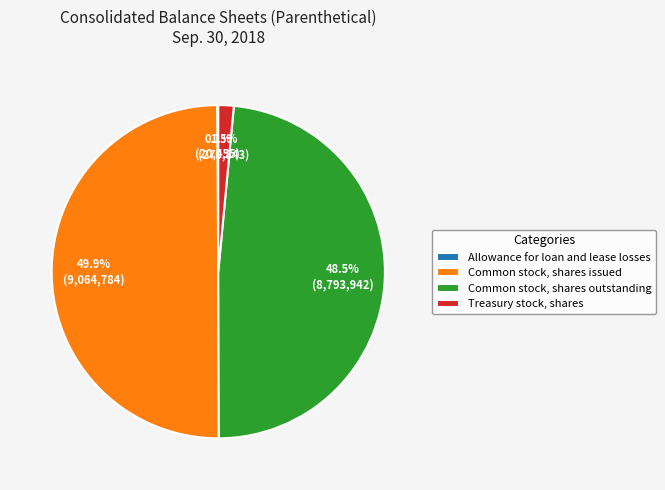

Which slice is the largest?

Common stock, shares issued